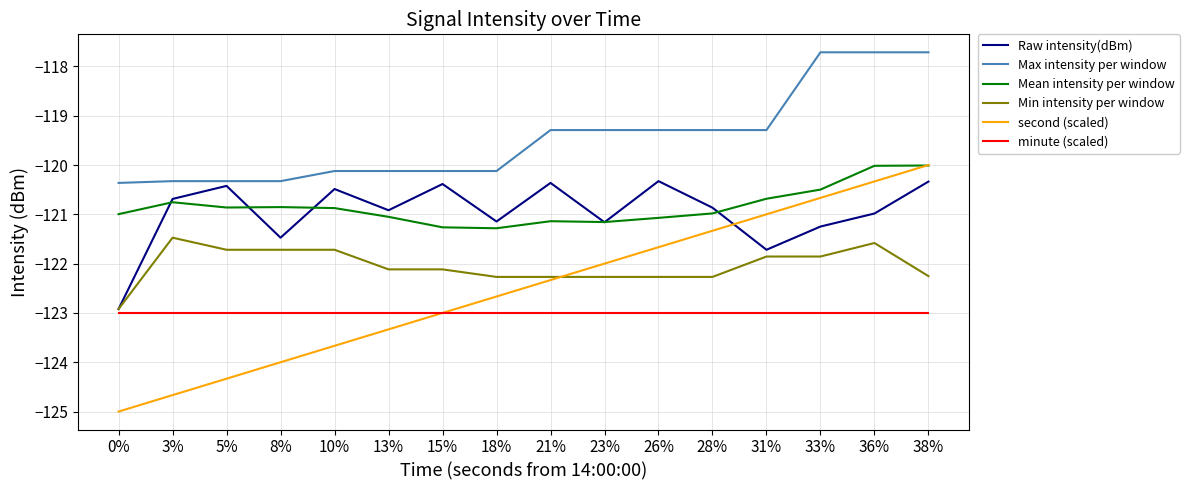

What is the lowest value of the minute (scaled) series?

-123.0